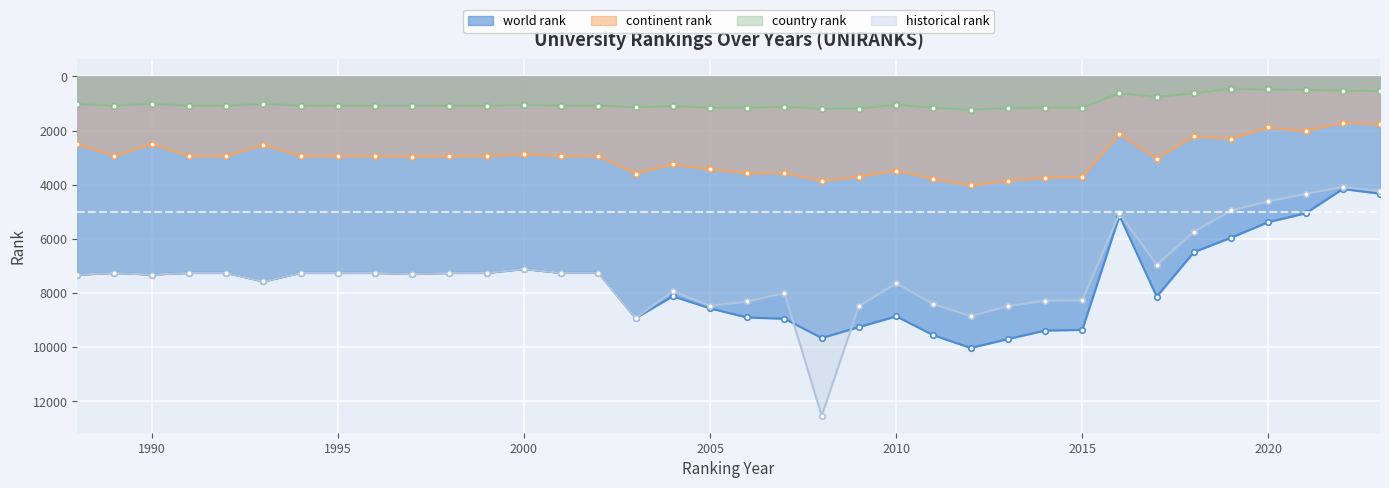

True or false: world rank has a value of 7258.0 at 1995.

True